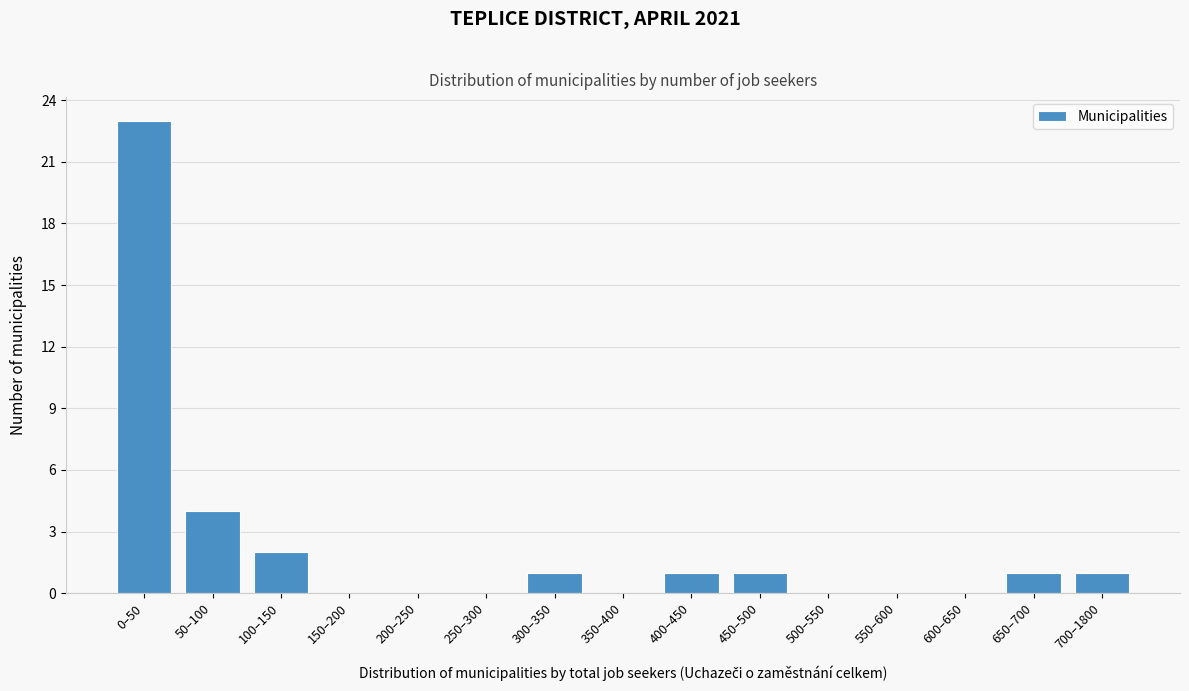

Reading right to left, extract all data points from this chart.

700–1800=1	650–700=1	600–650=0	550–600=0	500–550=0	450–500=1	400–450=1	350–400=0	300–350=1	250–300=0	200–250=0	150–200=0	100–150=2	50–100=4	0–50=23